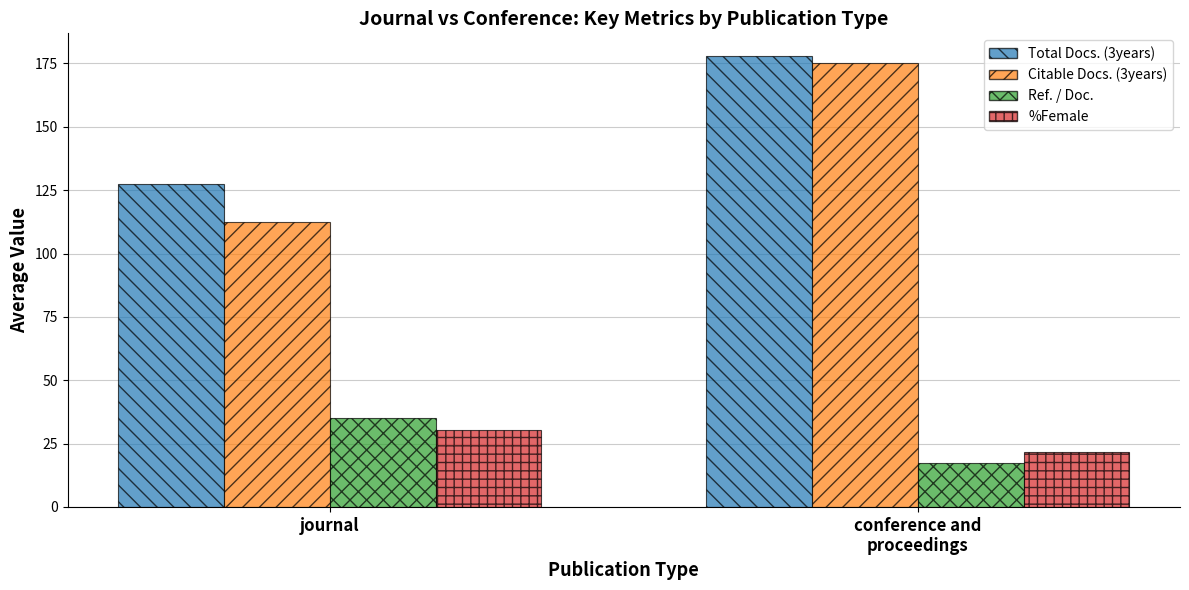

Is the value of Ref. / Doc. at journal greater than the value of Total Docs. (3years) at journal?

No